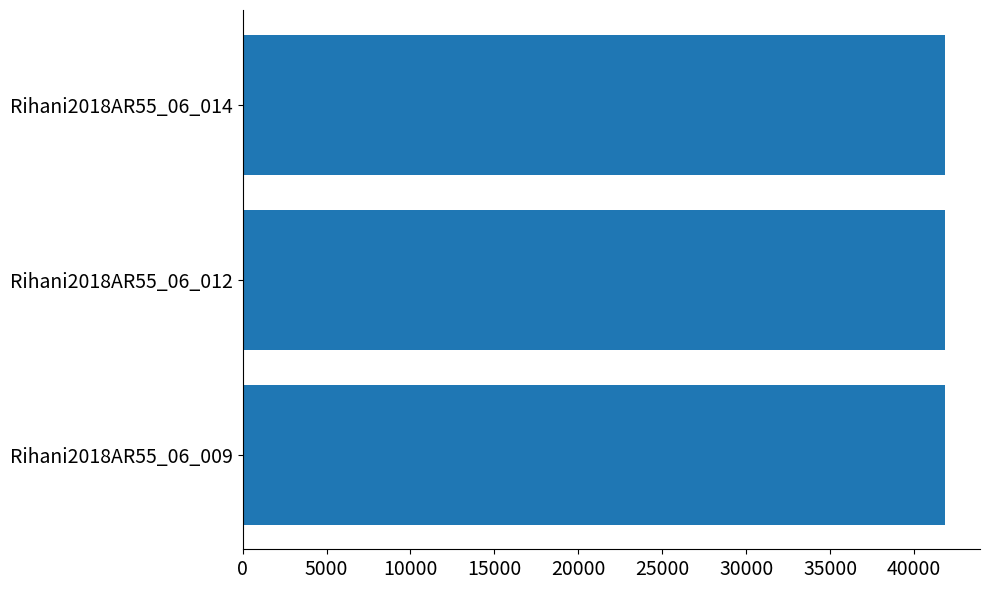

What is the difference between the maximum and minimum values?

2